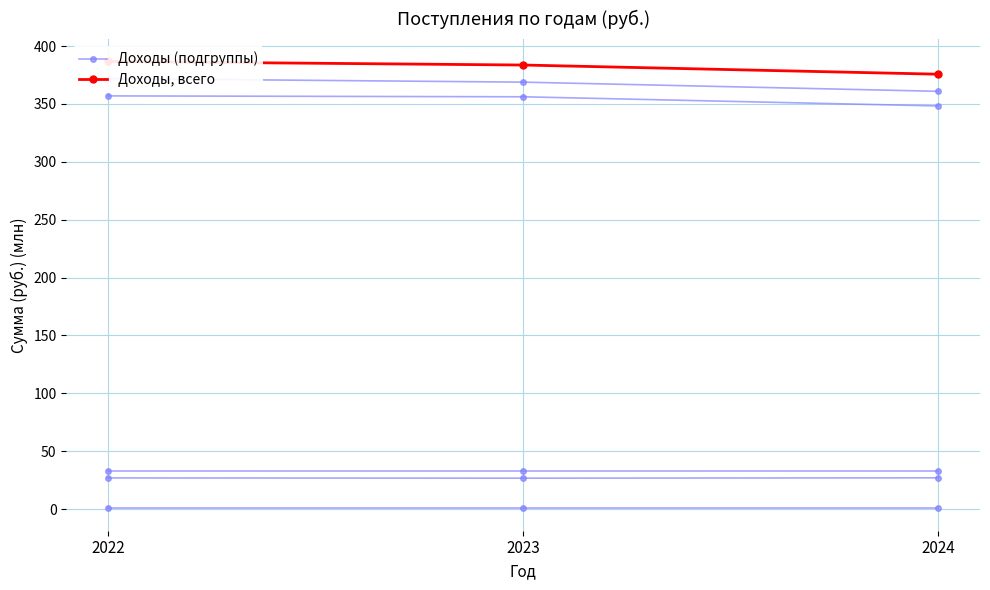

What is the maximum value shown in the chart?

386.7